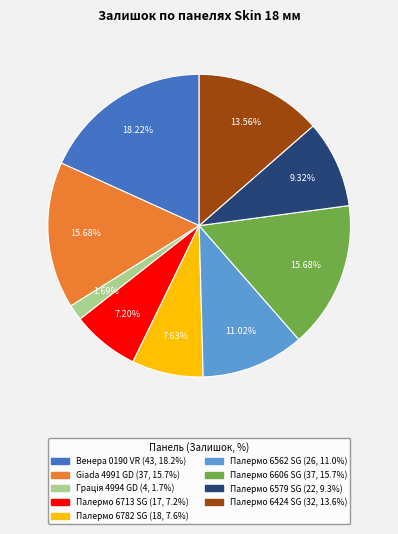

Combined, do Палермо 6606 SG and Венера 0190 VR account for over 50%?

No